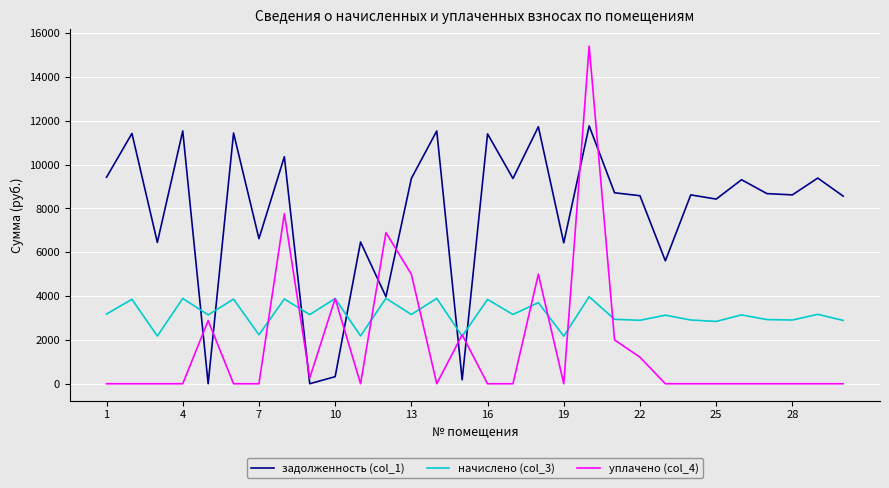

What is the maximum value for начислено (col_3)?

3972.2